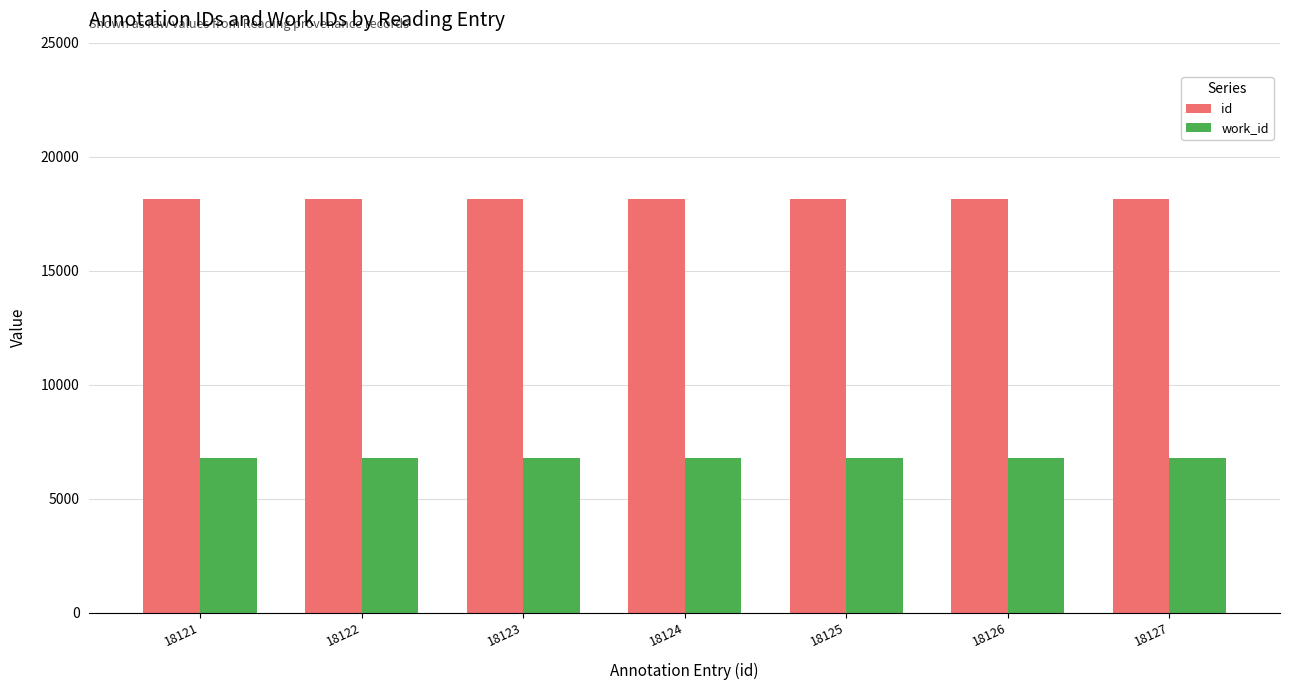

Rank the series at 18124 from lowest to highest value.

work_id, id